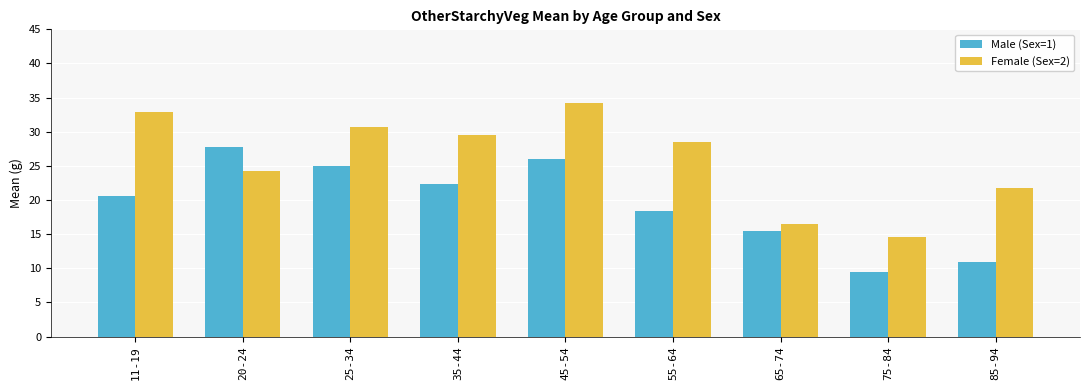

Where does the Female (Sex=2) series first go above 28?

11-19